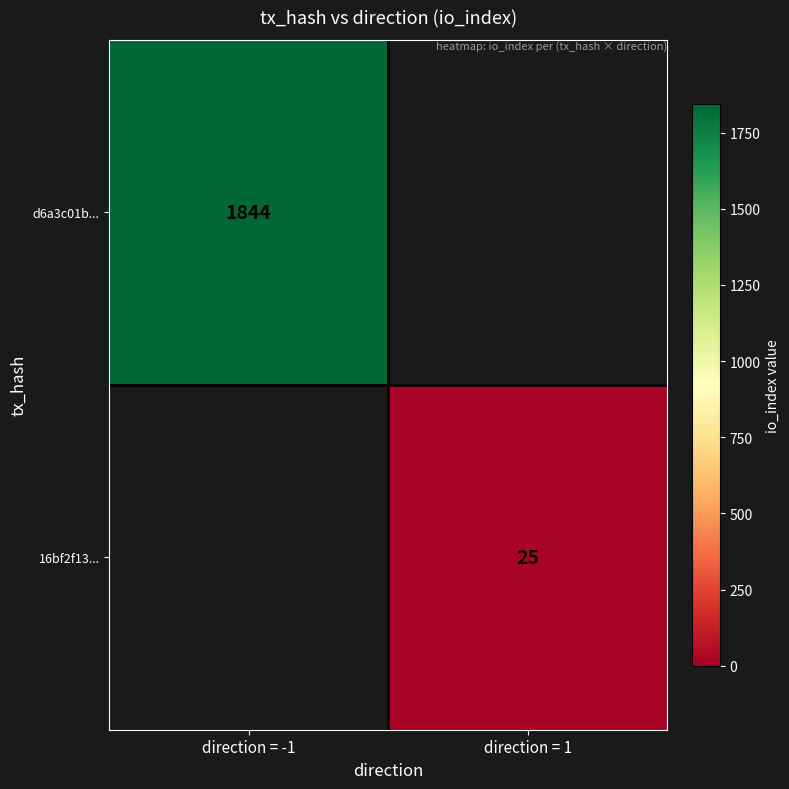

The 16bf2f13... series shows 37 at direction = 1. True or false?

False